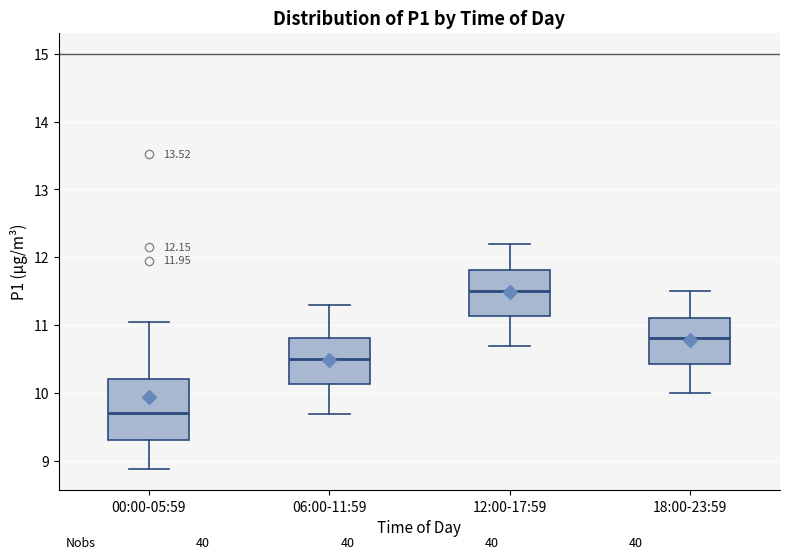

Which box has the highest median line?

12:00-17:59